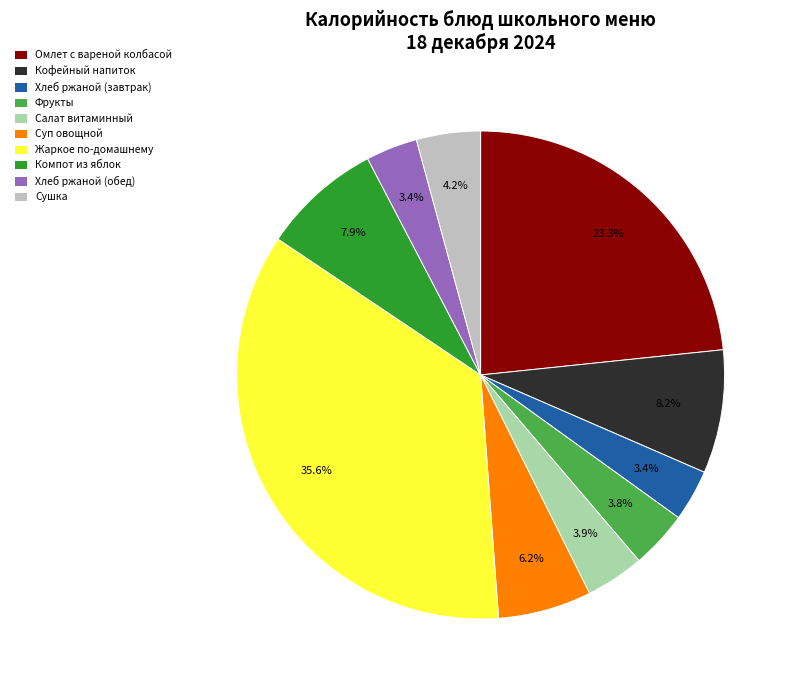

Count the number of slices in the pie.

10